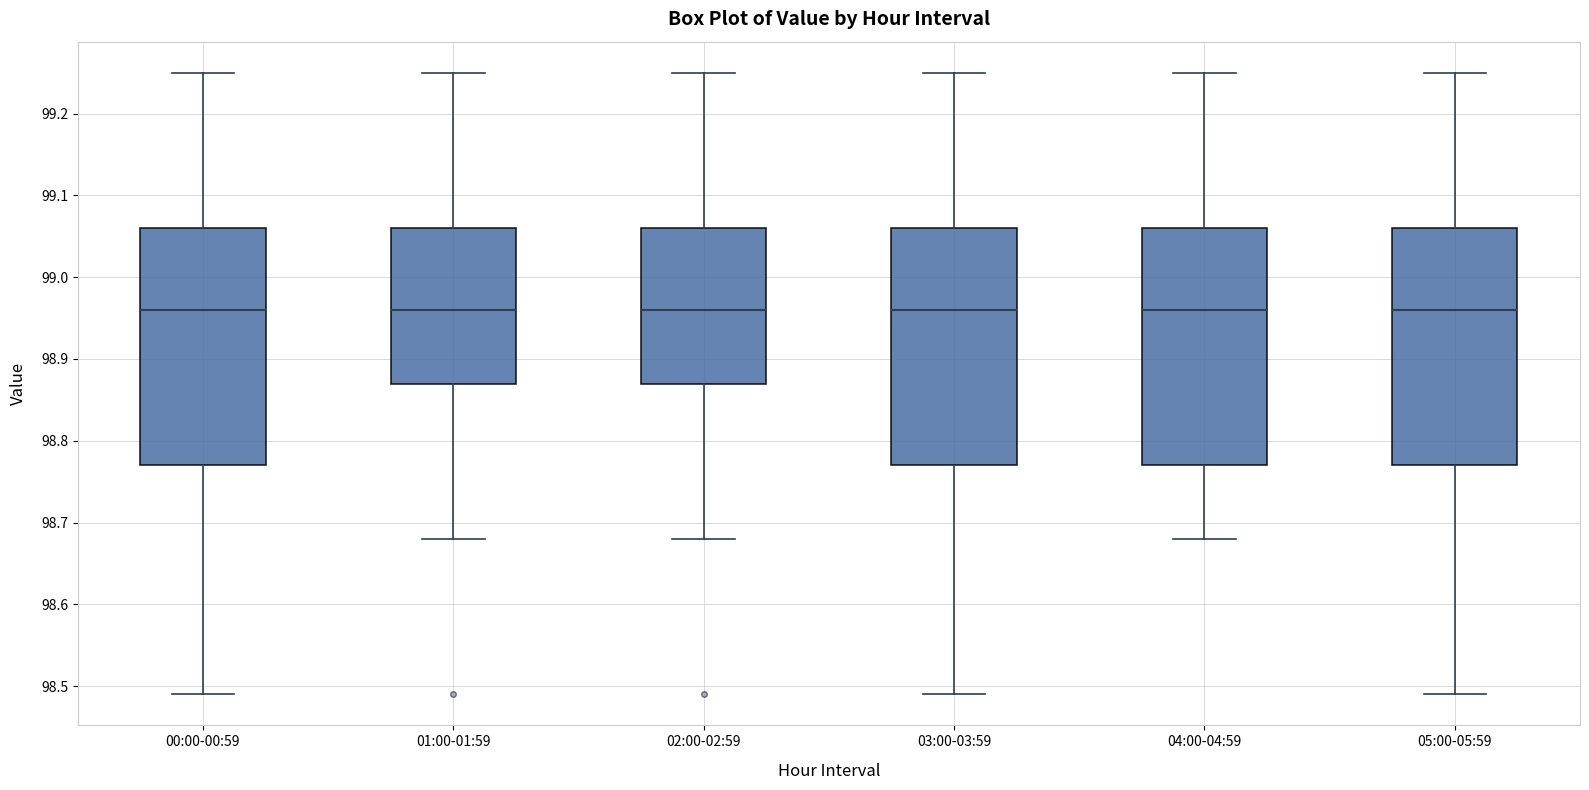

Where does the lower whisker of the box for 05:00-05:59 end on the y-axis? The values are not printed on the chart, so give them approximately, as read against the axis.

98.49